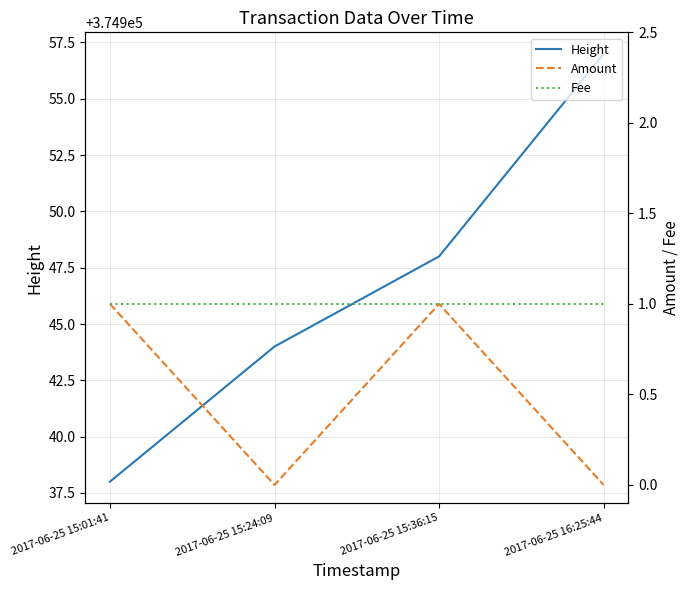

Rank the series at 2017-06-25 15:36:15 from highest to lowest value.

Height, Amount, Fee